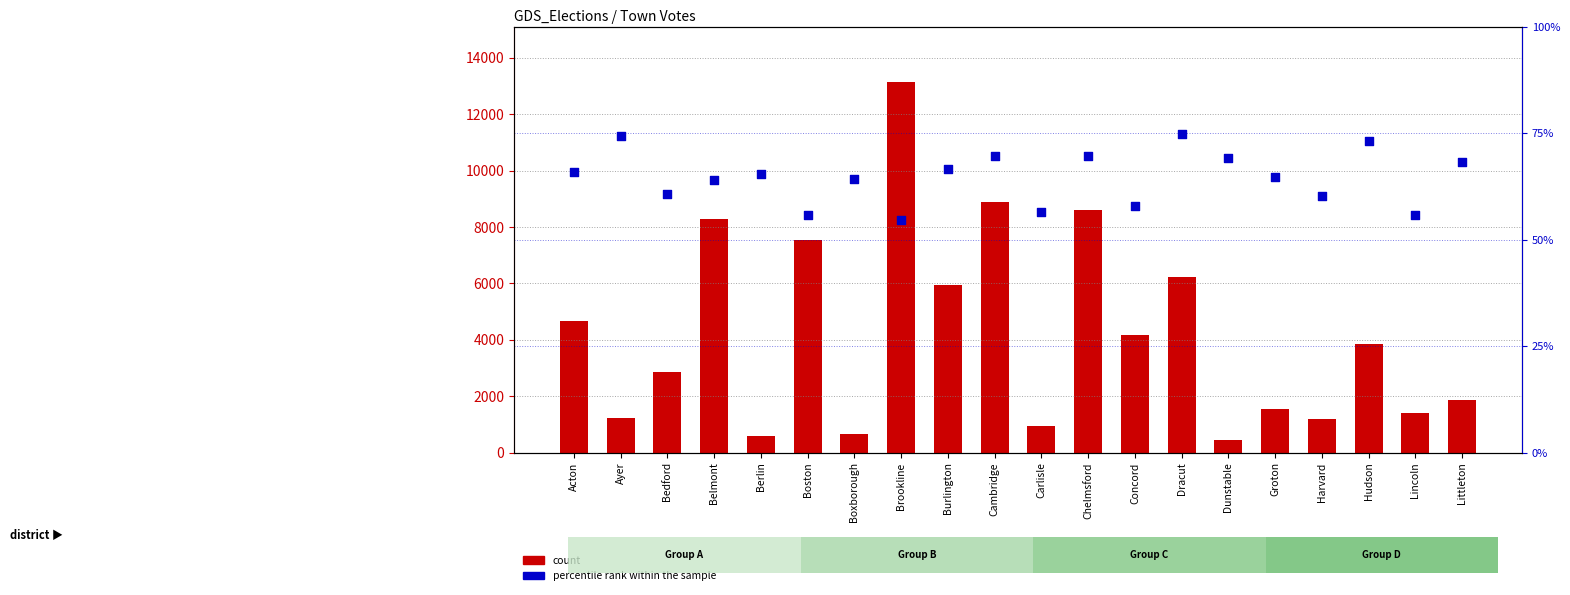

Which series has the largest total across all categories?

count